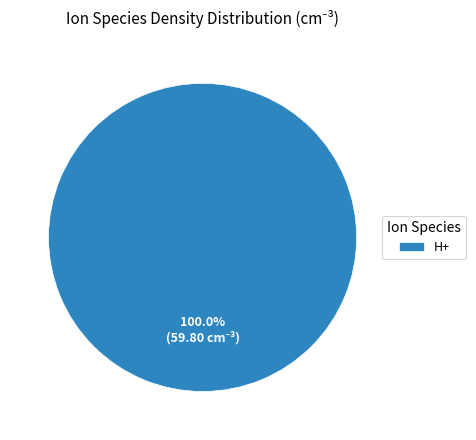

Which category accounts for the majority?

H+